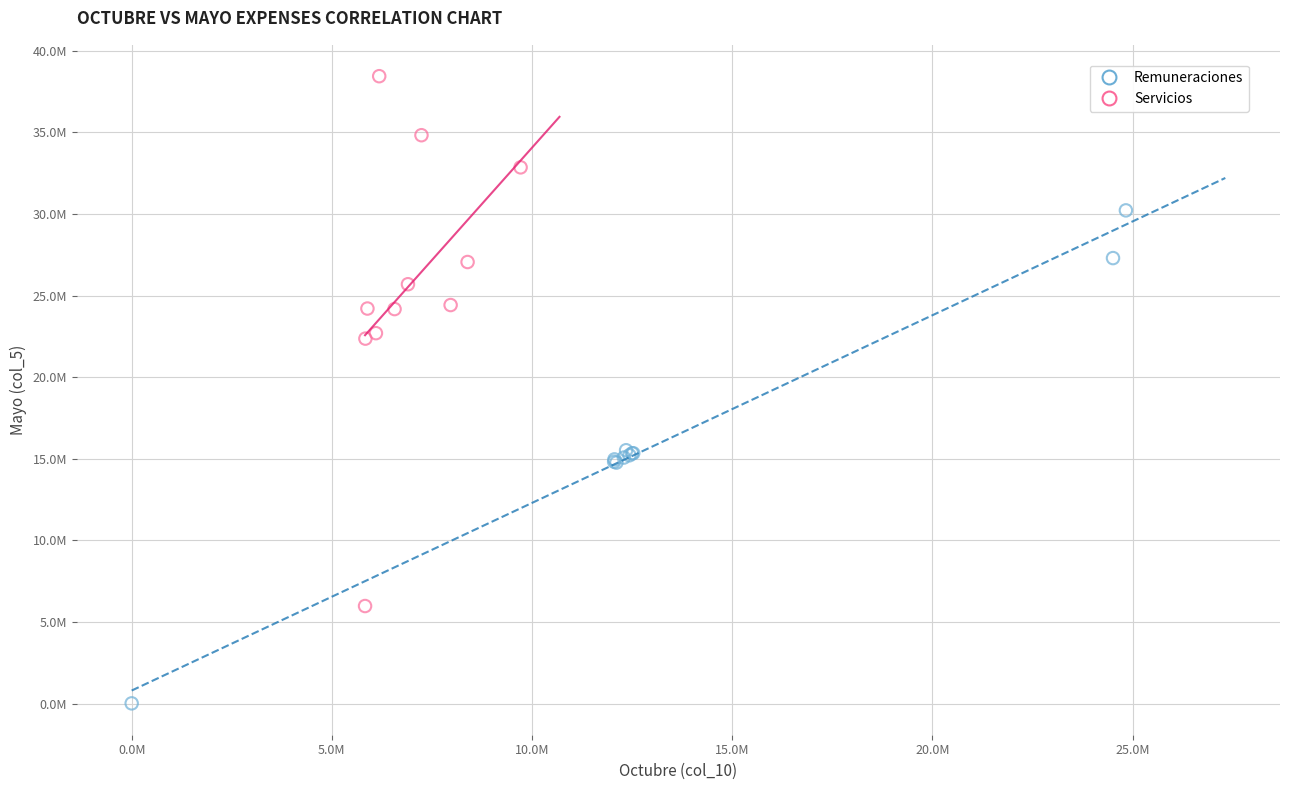

Which series contains the lowest Y value?

Remuneraciones